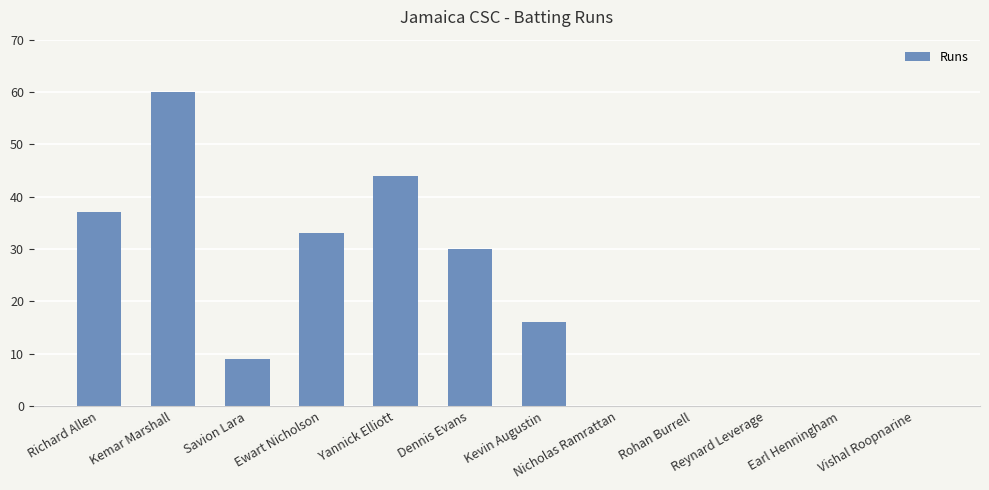

The chart shows a value of 15 at Yannick Elliott. True or false?

False